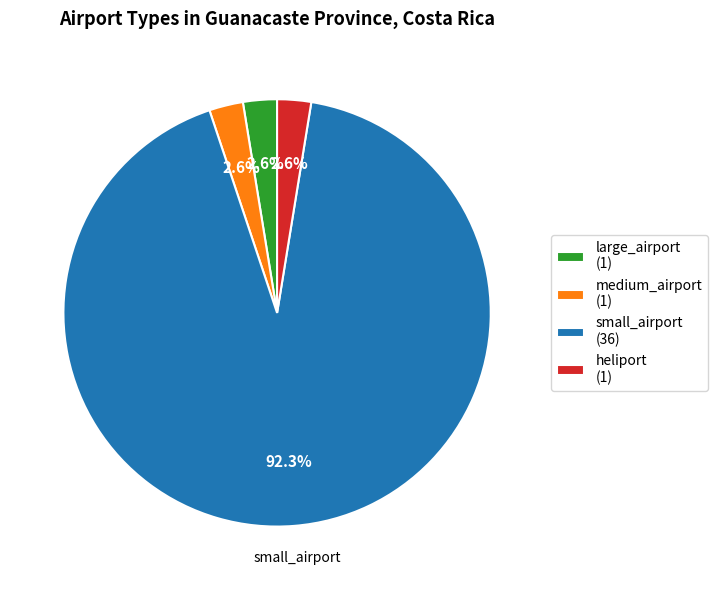

To the nearest percent, what is the average slice percentage?

25%